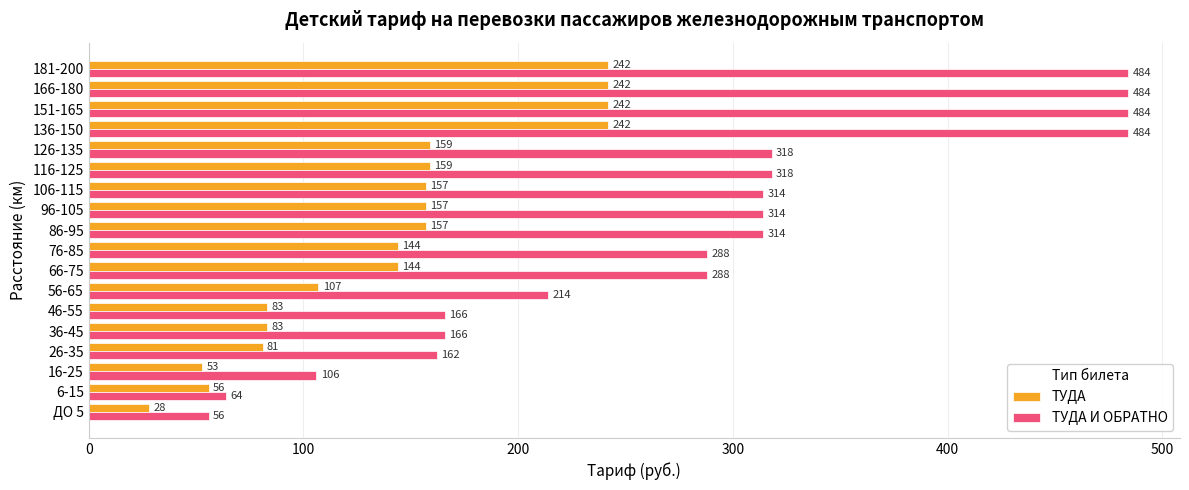

Which series changed the most between ДО 5 and 106-115?

ТУДА И ОБРАТНО